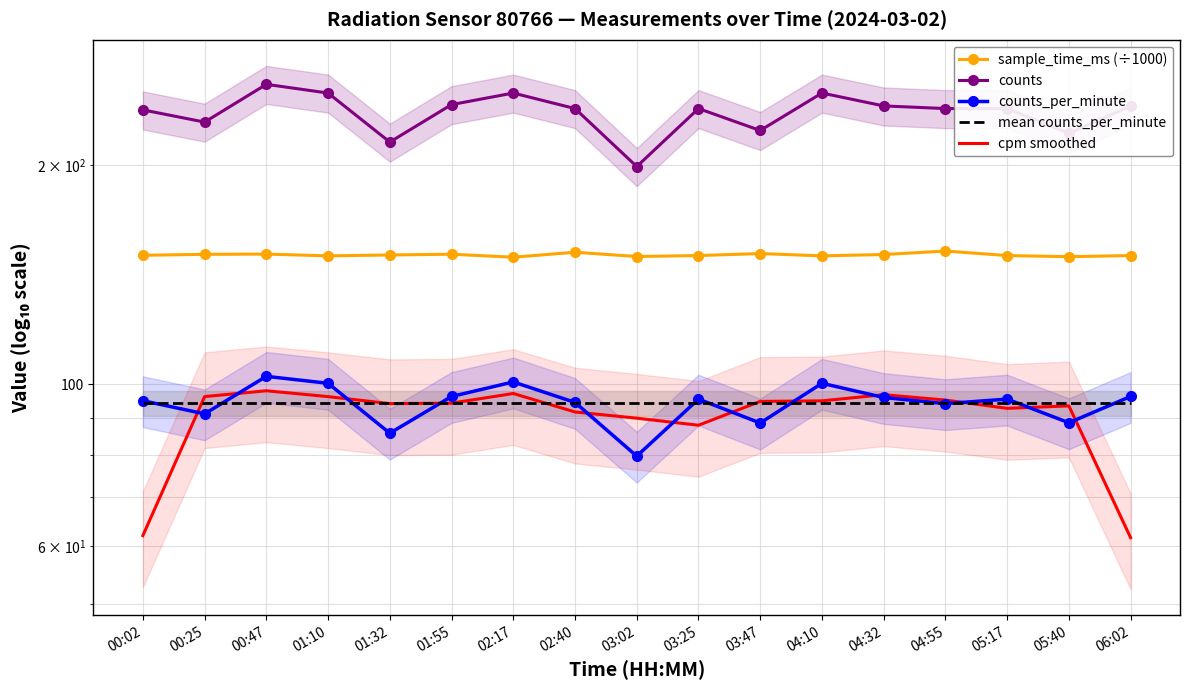

True or false: counts and mean counts_per_minute cross at least once.

False